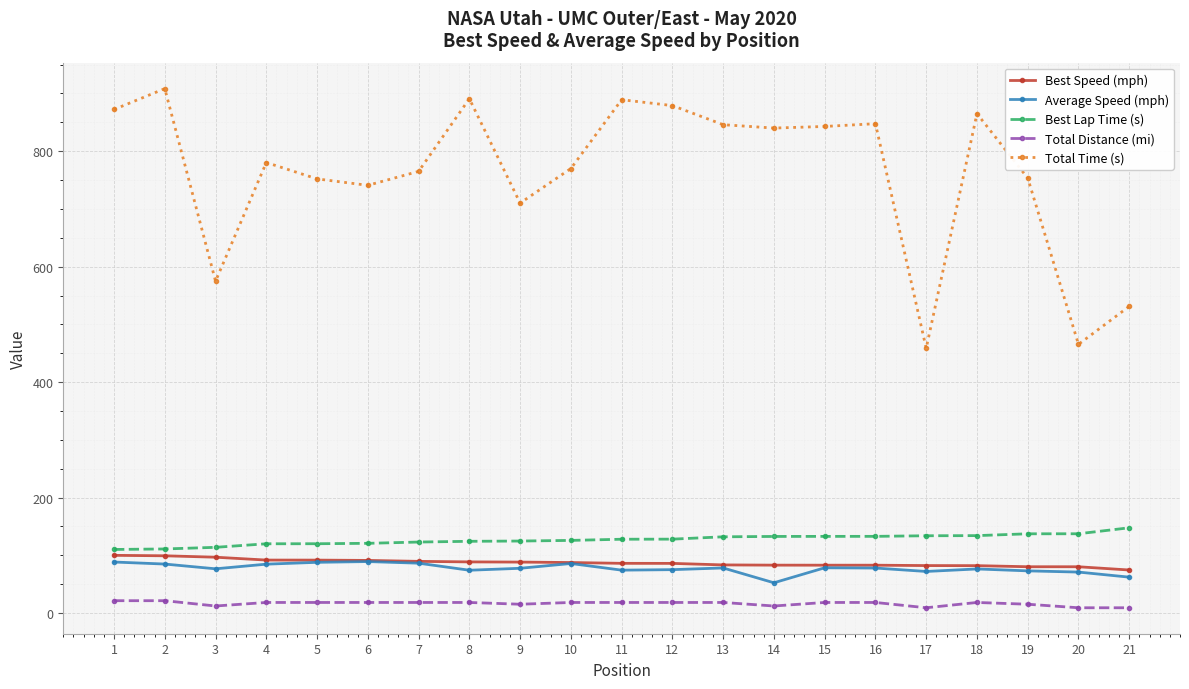

True or false: Average Speed (mph) has a value of 100.7 at 20.

False